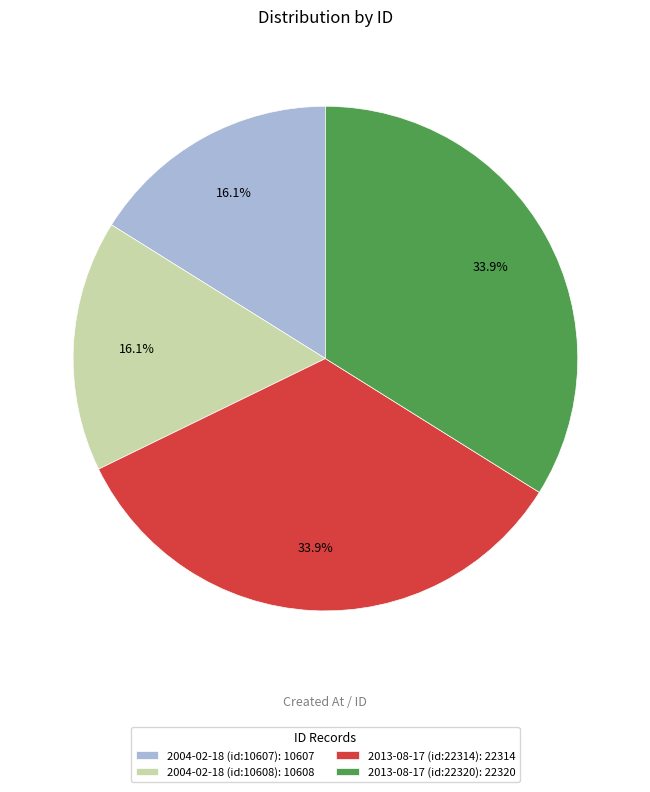

Approximately how many times larger is the value at 2004-02-18 (id:10608) compared to 2004-02-18 (id:10607)?

1.0